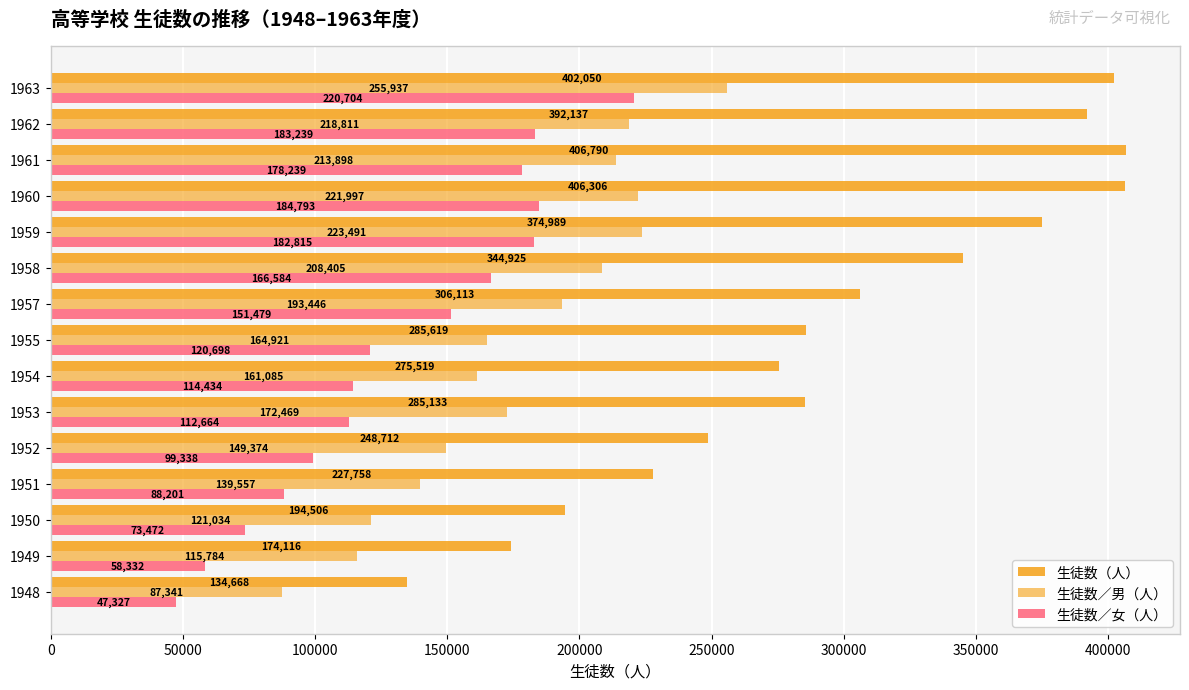

Reading left to right, extract all data points from this chart.

生徒数（人）: 134668	174116	194506	227758	248712	285133	275519	285619	306113	344925	374989	406306	406790	392137	402050
生徒数／男（人）: 87341	115784	121034	139557	149374	172469	161085	164921	193446	208405	223491	221997	213898	218811	255937
生徒数／女（人）: 47327	58332	73472	88201	99338	112664	114434	120698	151479	166584	182815	184793	178239	183239	220704